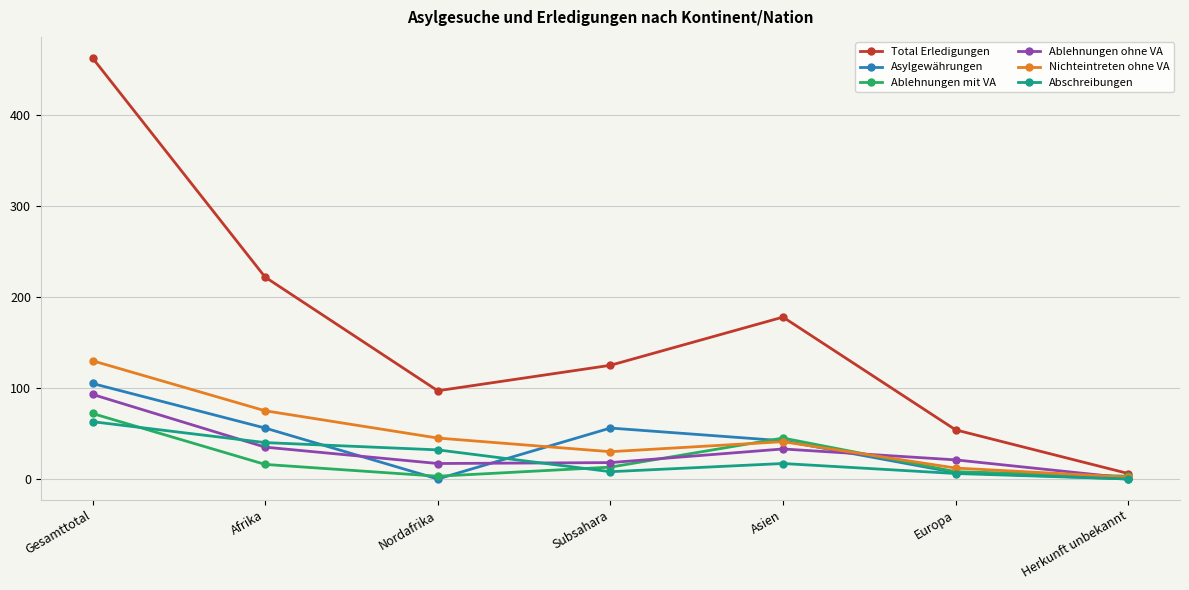

What is the label of the 3rd point from the right?

Asien